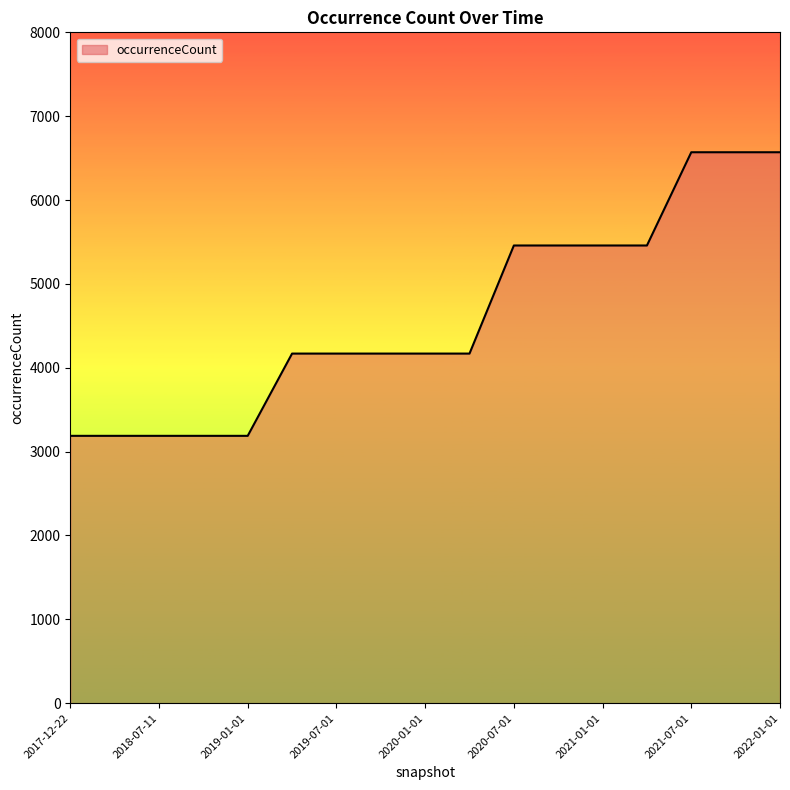

What is the difference between the maximum and minimum values?

3382